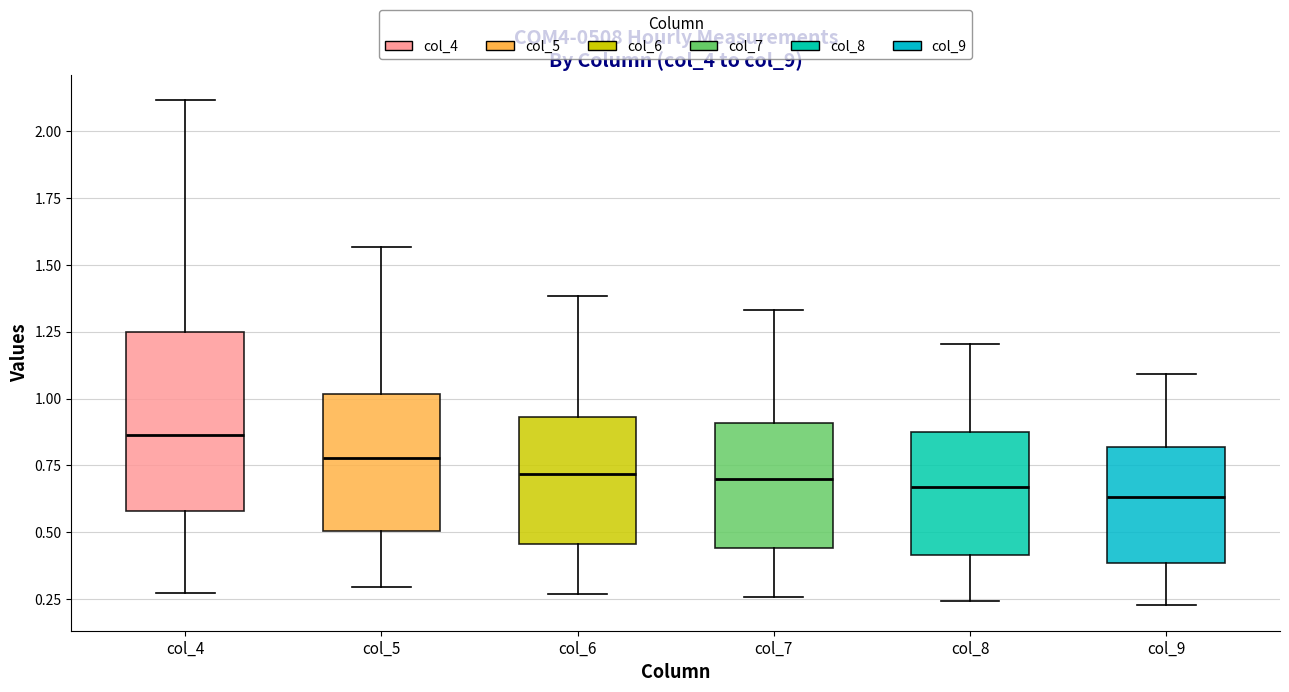

Comparing the boxes themselves (not the whiskers), which one is the tallest?

col_4